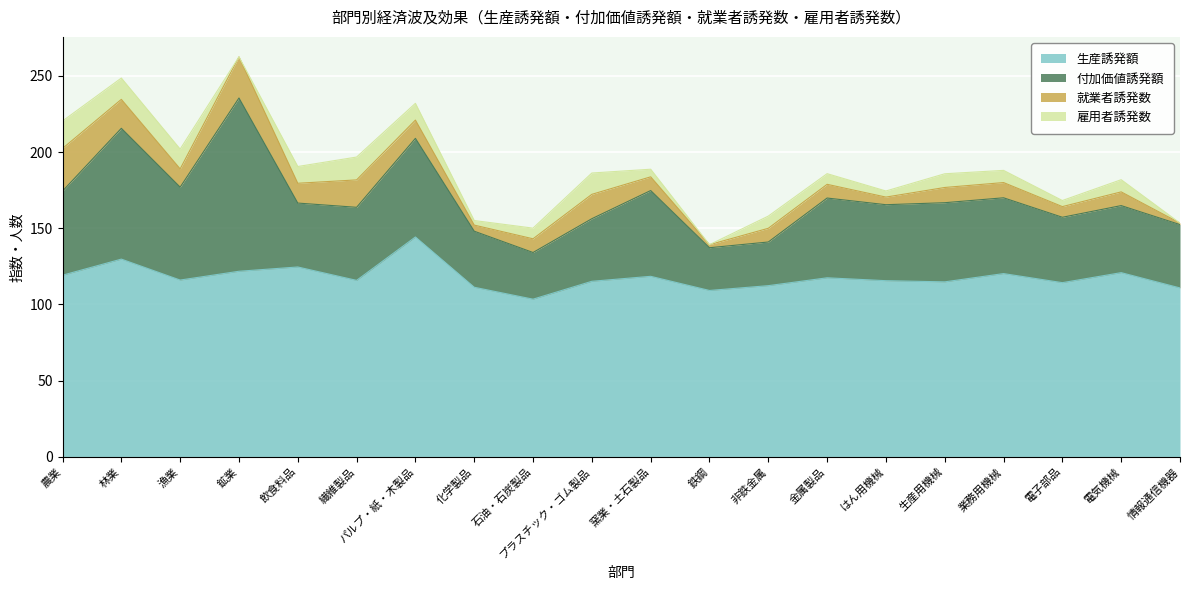

What is the value of the 雇用者誘発数 point at the 5th from the left?

11.0